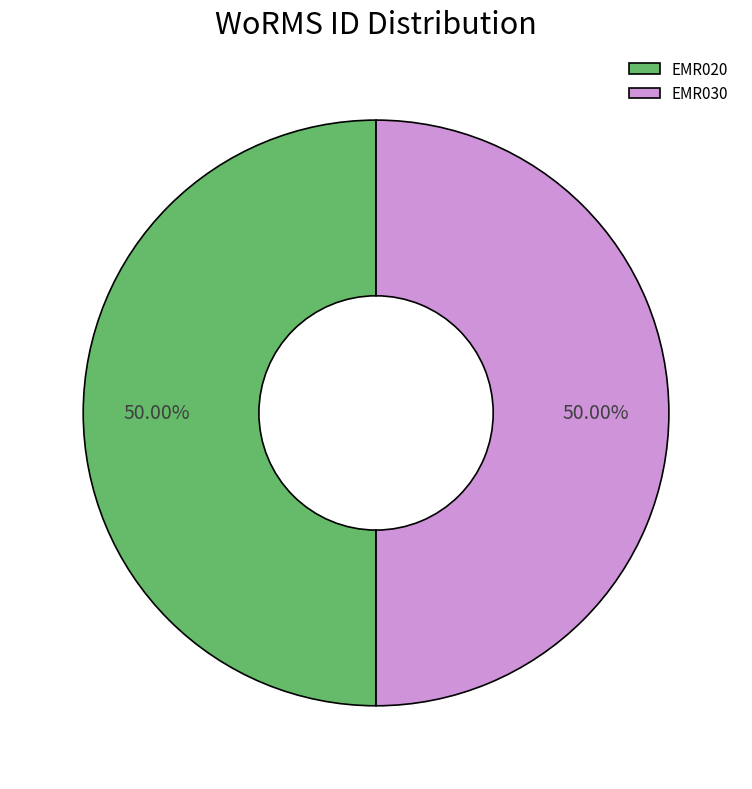

Approximately how many times larger is the value at EMR020 compared to EMR030?

1.0